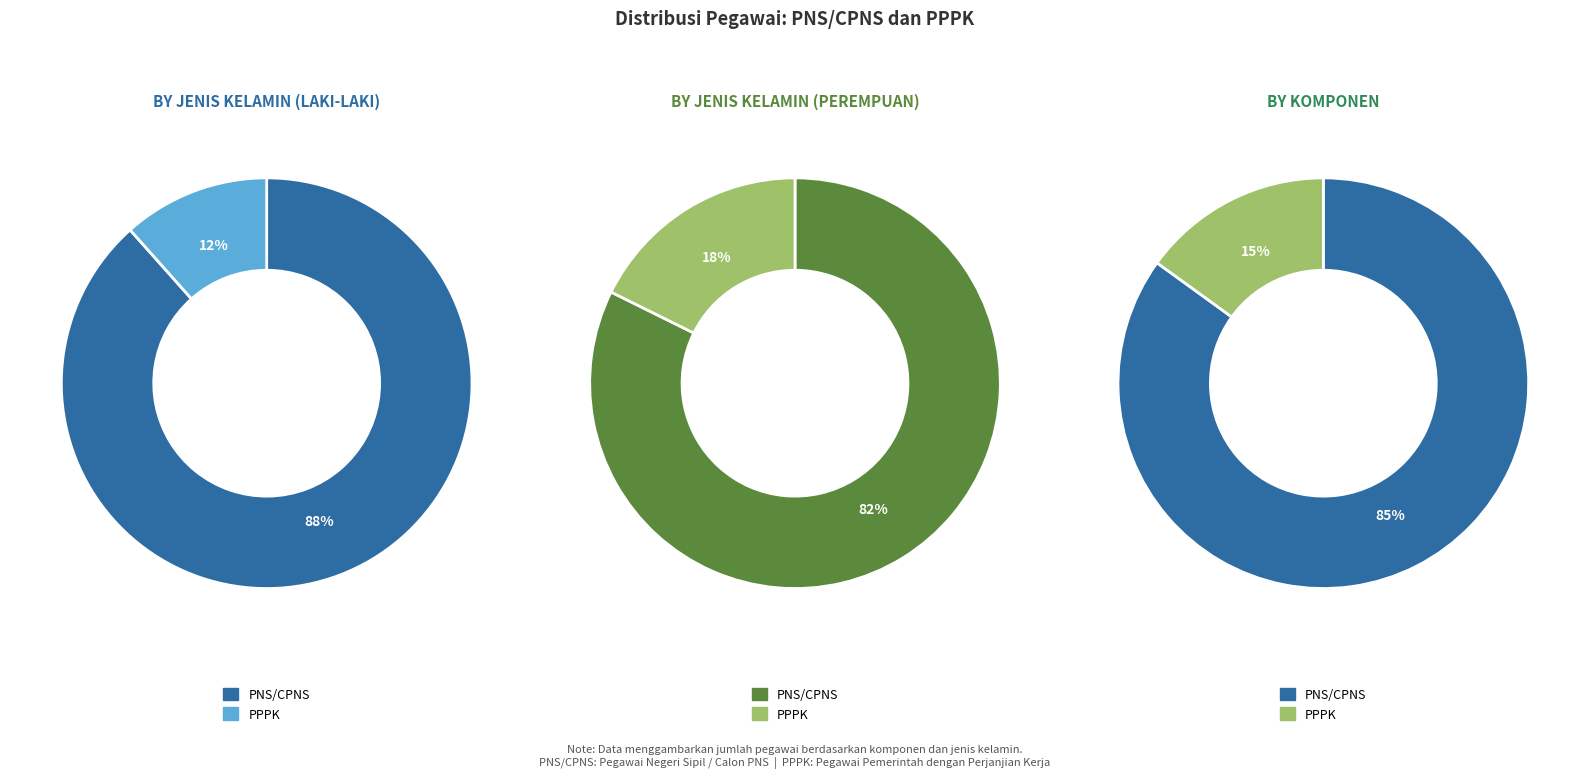

Count the number of slices in the pie.

2